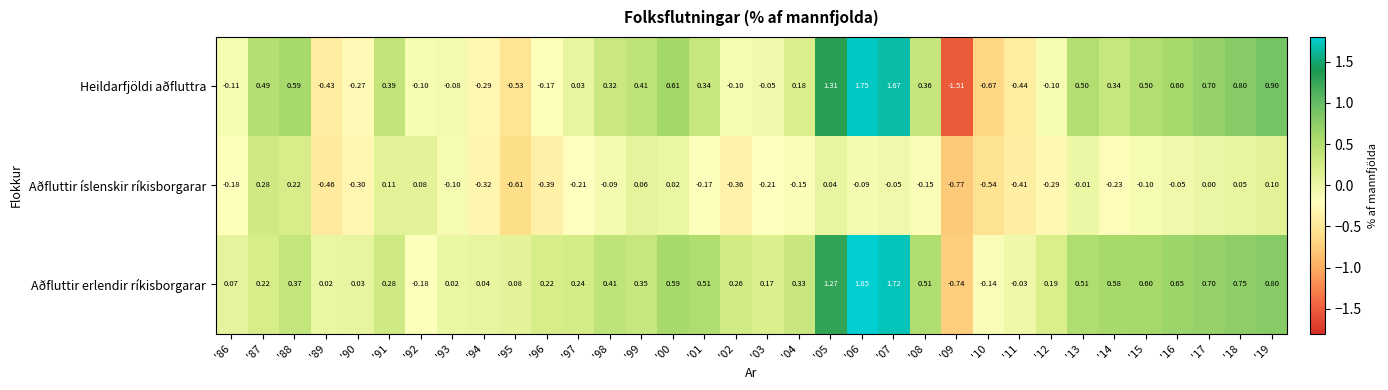

Count the number of data series in this chart.

3